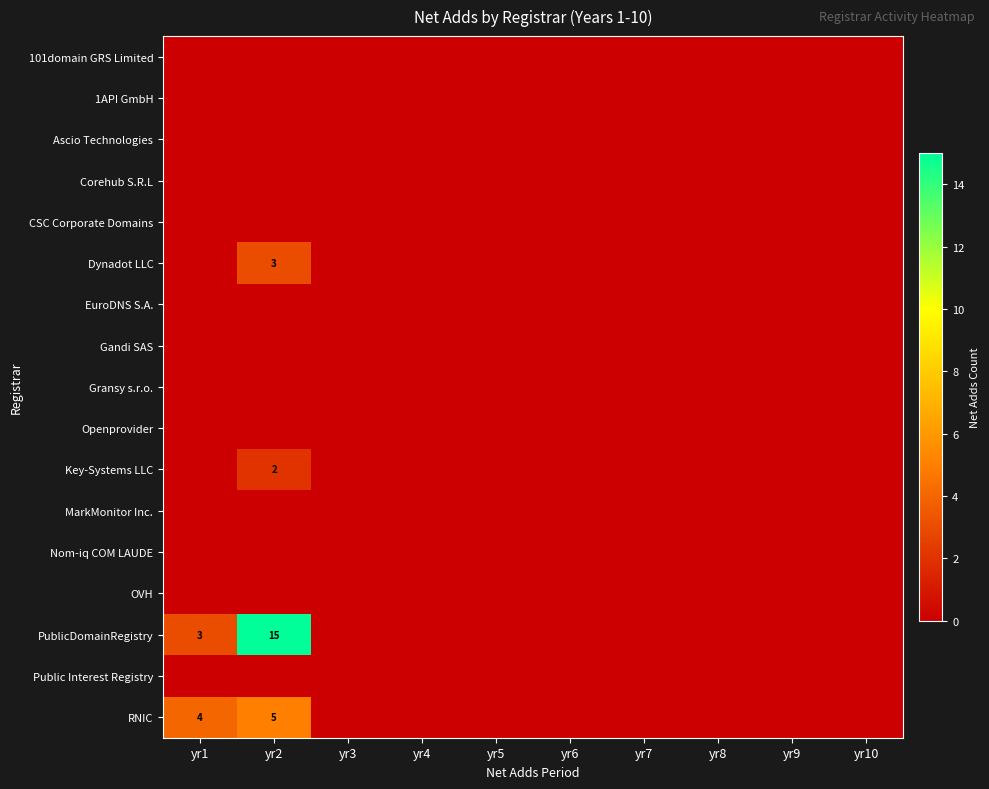

Is the value of Corehub S.R.L at yr2 greater than the value of Nom-iq COM LAUDE at yr6?

No